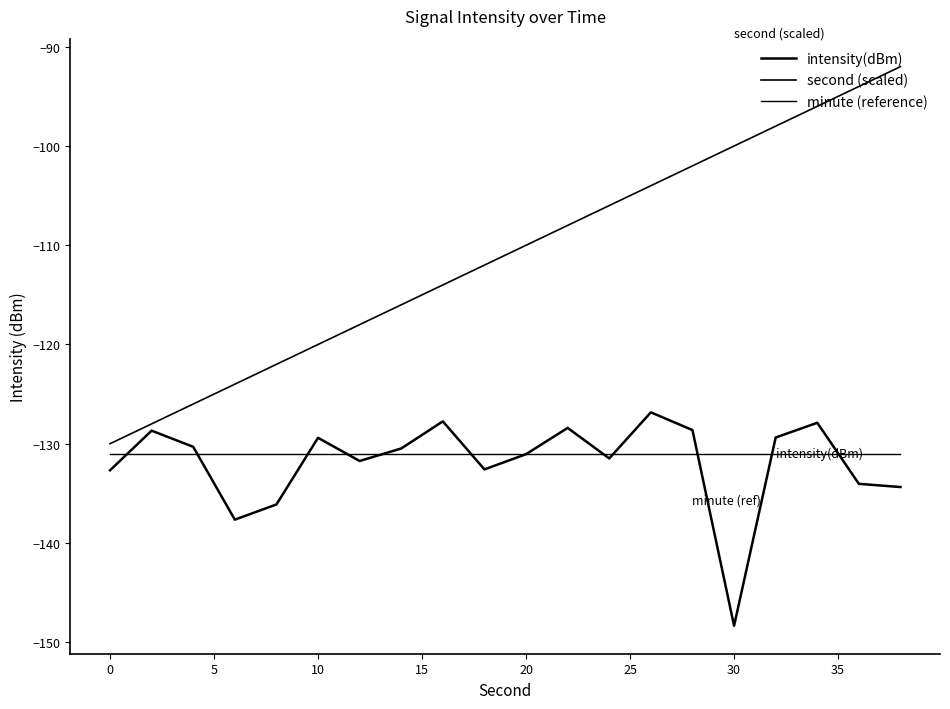

At how many categories does at least one series exceed -128?

18